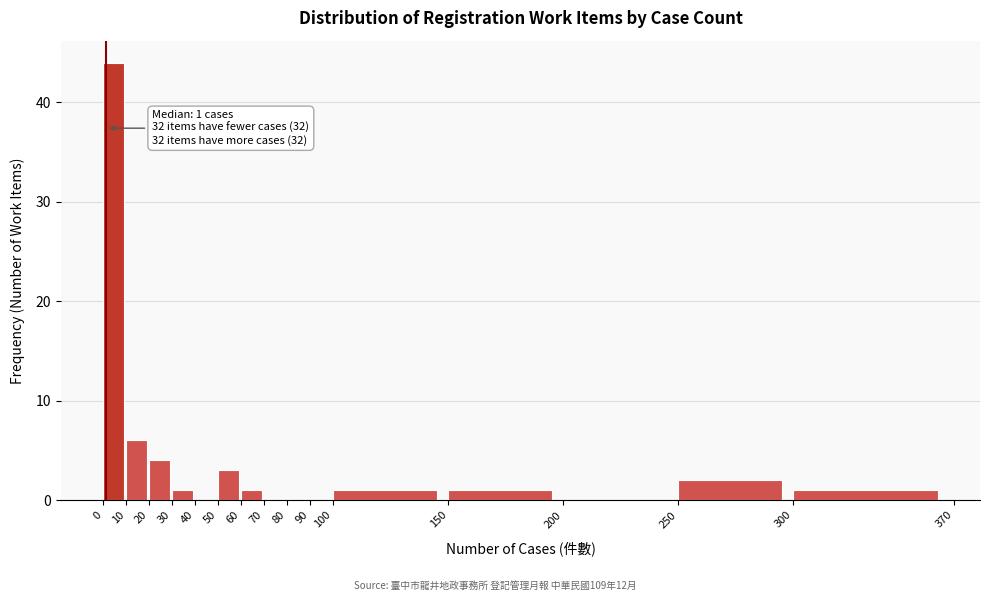

Over which range of the x-axis is the bar tallest?

0 to 10